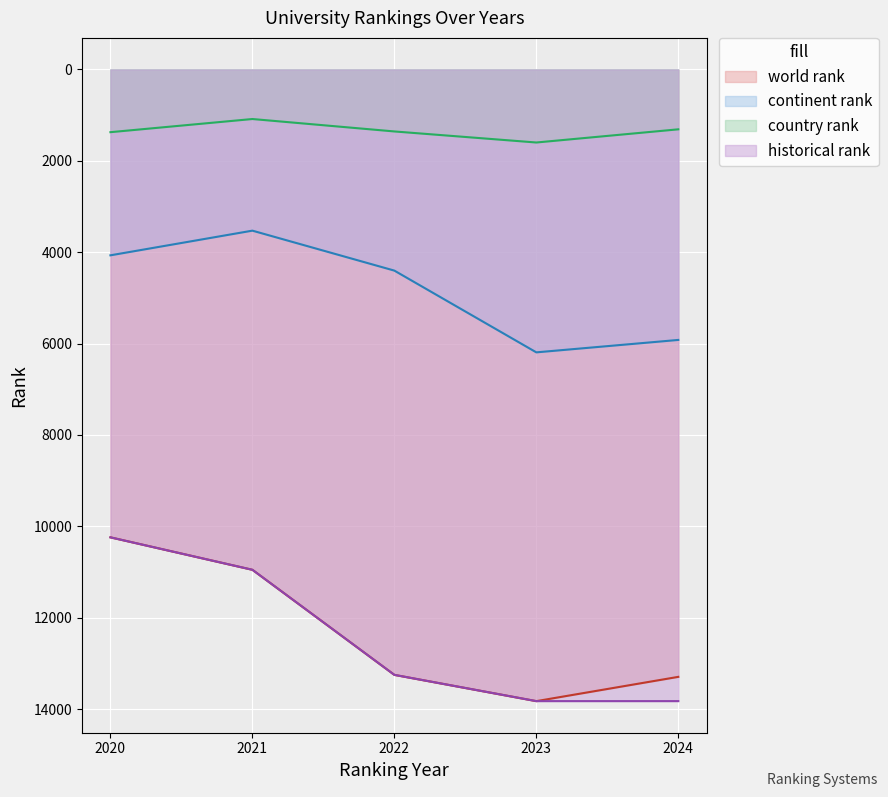

What is the highest value of the historical rank series?

13826.0